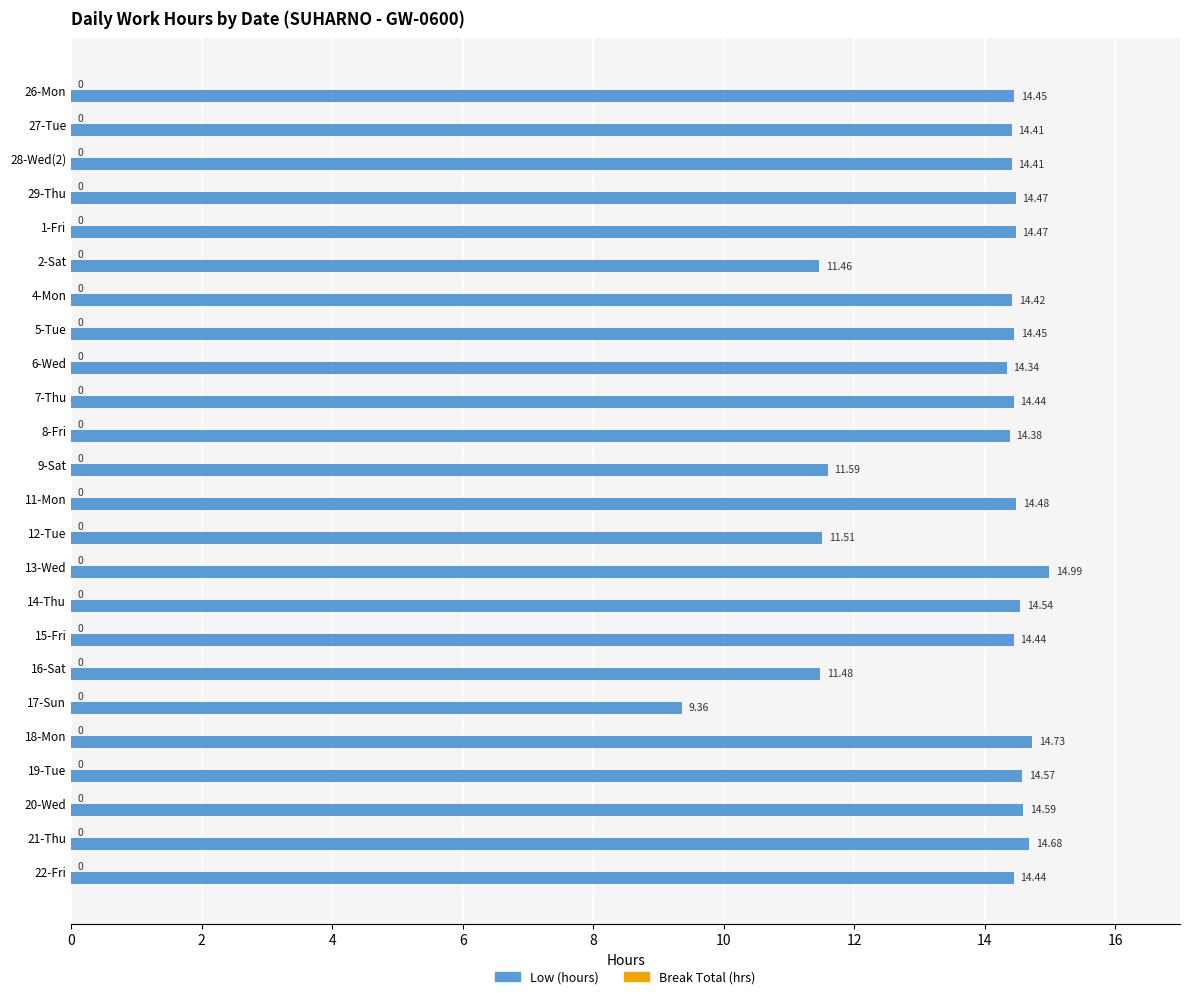

Approximately how many times larger is the value at 15-Fri compared to 1-Fri?

1.0